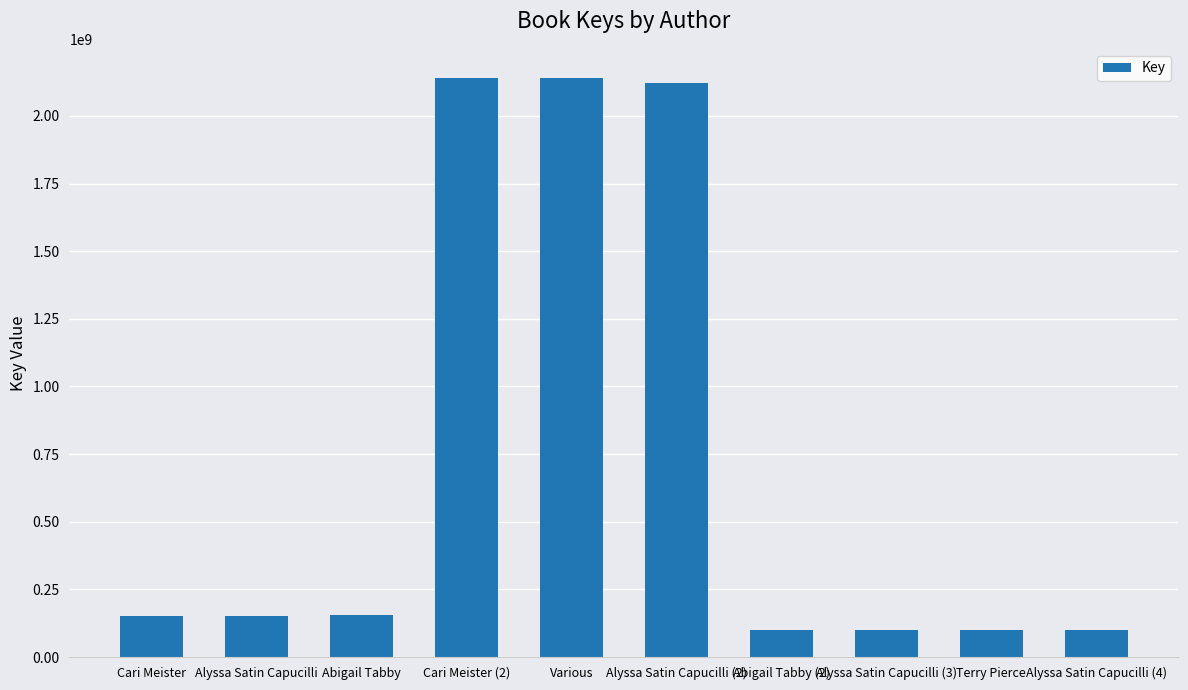

What is the label of the 10th bar from the left?

Alyssa Satin Capucilli (4)